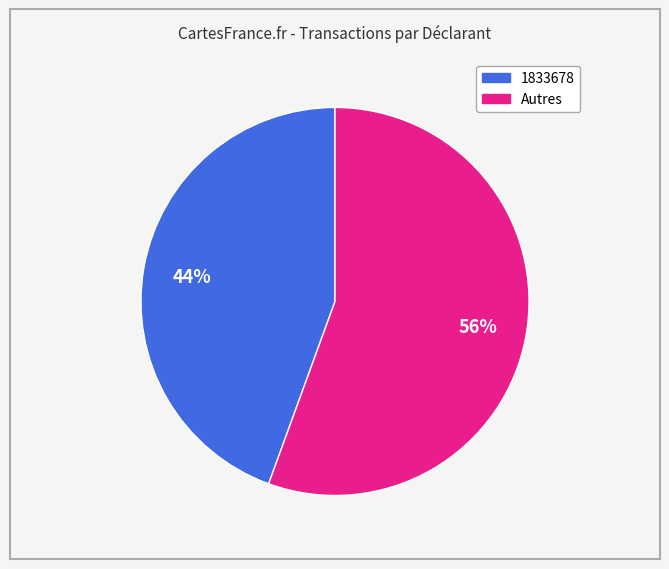

Does any single category account for the majority?

Yes